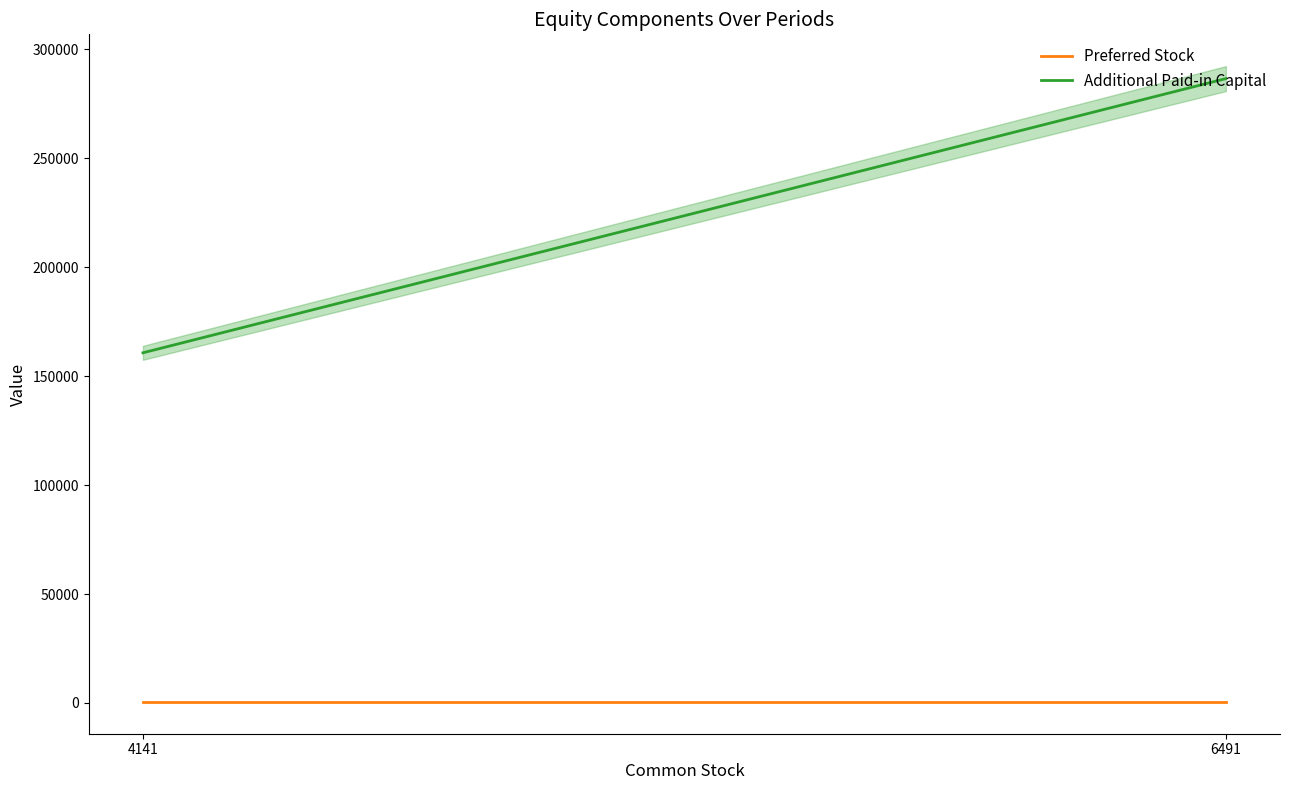

What is the value of the Additional Paid-in Capital point at the 1st from the left?

160753